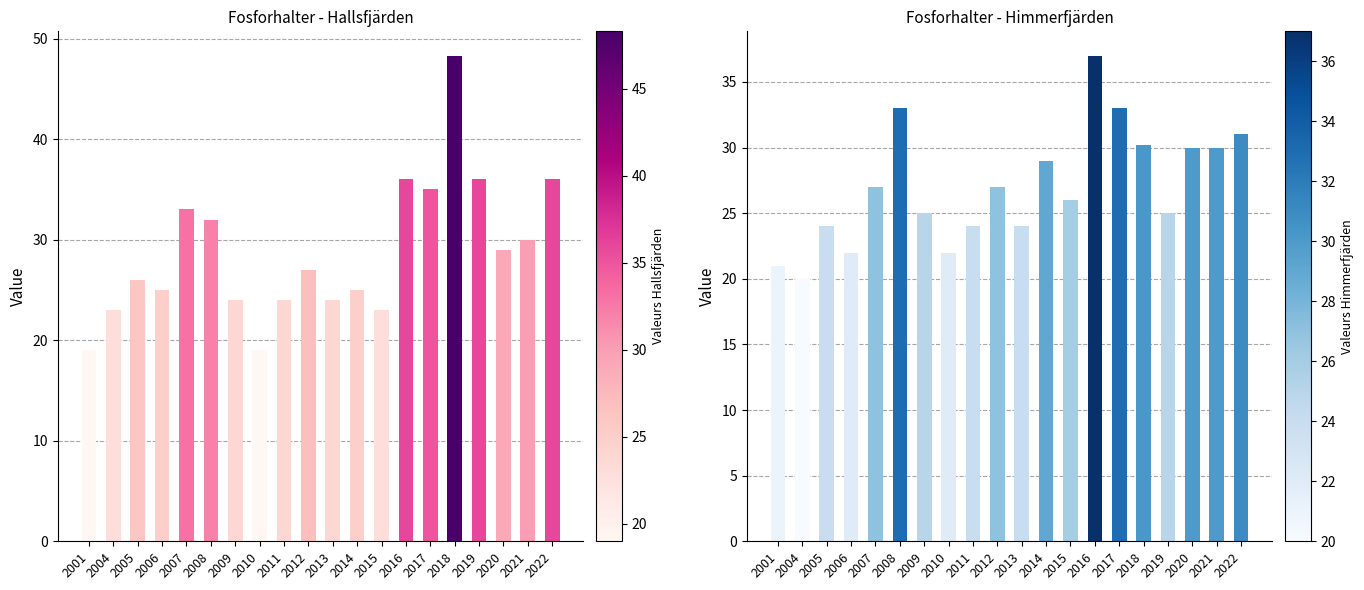

The Hallsfjärden series shows 17.4 at 2005. True or false?

False